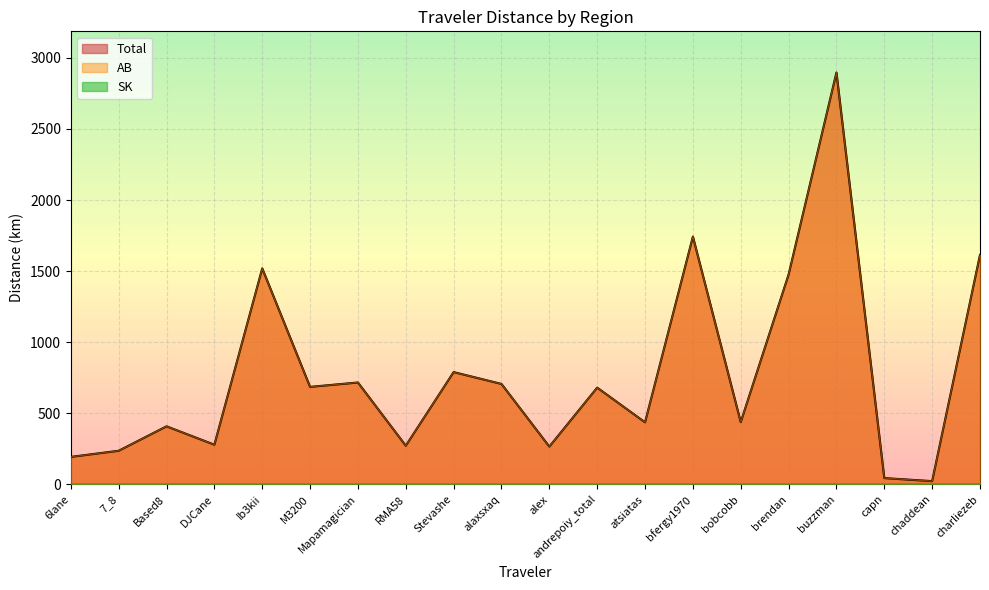

How many interior local peaks does the AB series have?

7